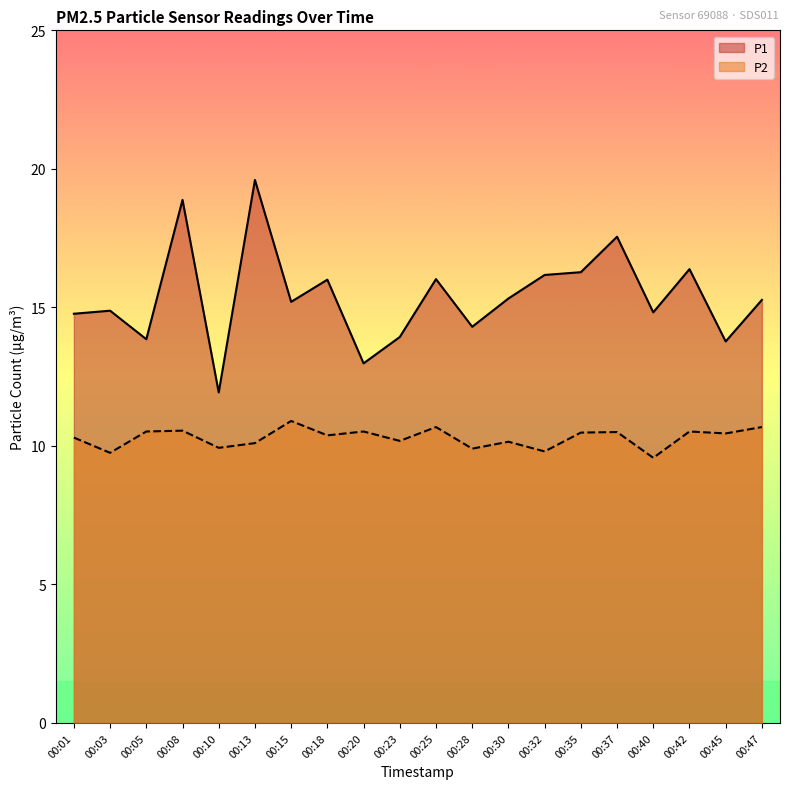

How many interior local peaks does the P1 series have?

7